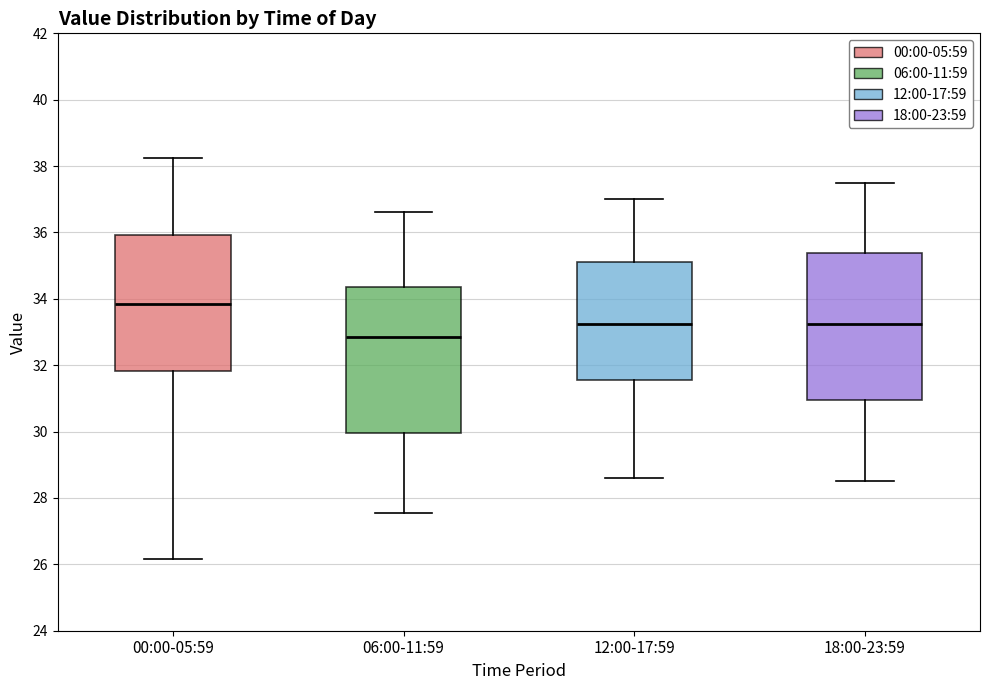

Where is the upper edge of the box for 18:00-23:59 on the y-axis? The values are not printed on the chart, so give them approximately, as read against the axis.

35.4